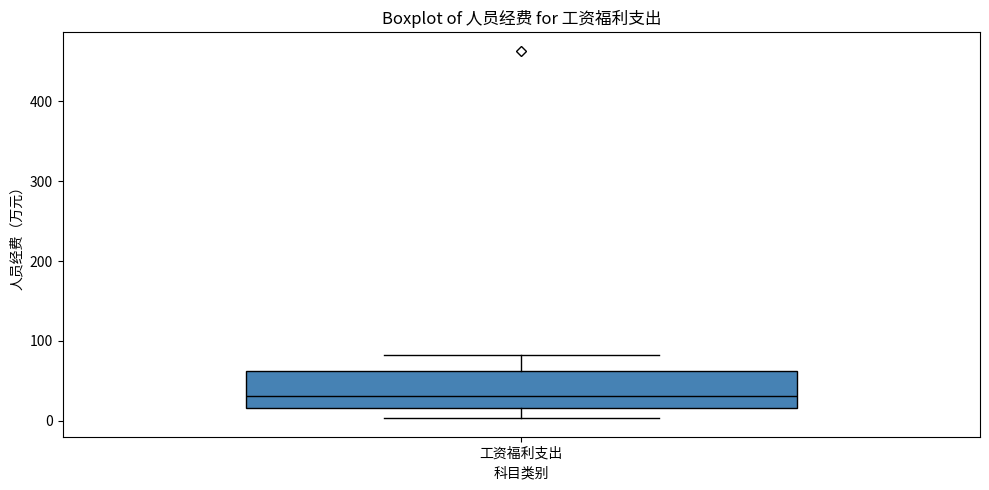

Transcribe this box plot: give where the median line is, the range the box spans, and where the two whiskers end, as read against the y-axis. The values are not printed on the chart, so give them approximately, as read against the axis.

median 30, box 20 to 60, whiskers 0 to 80